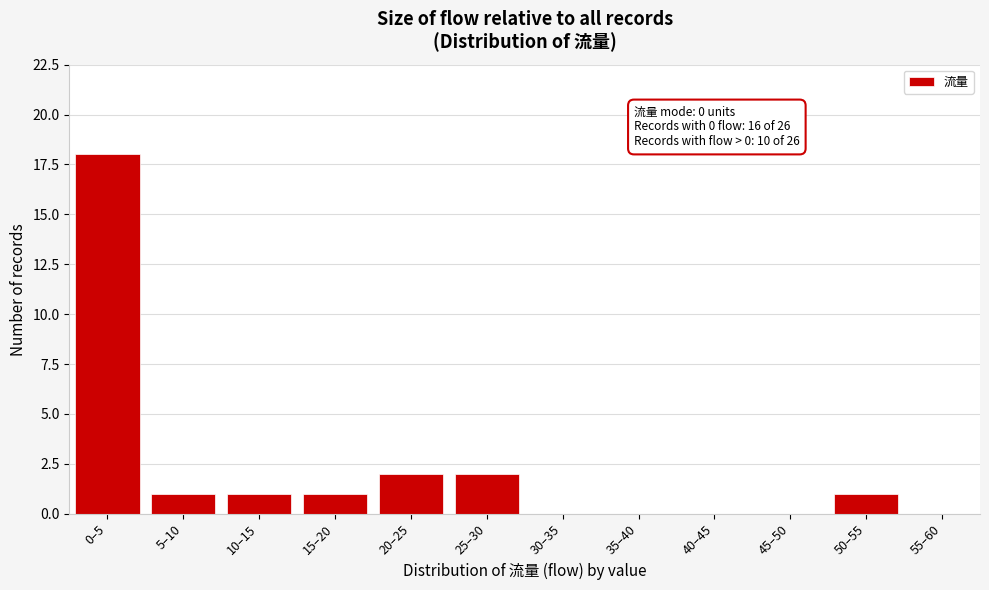

Reading left to right, extract all data points from this chart.

0–5=18	5–10=1	10–15=1	15–20=1	20–25=2	25–30=2	30–35=0	35–40=0	40–45=0	45–50=0	50–55=1	55–60=0